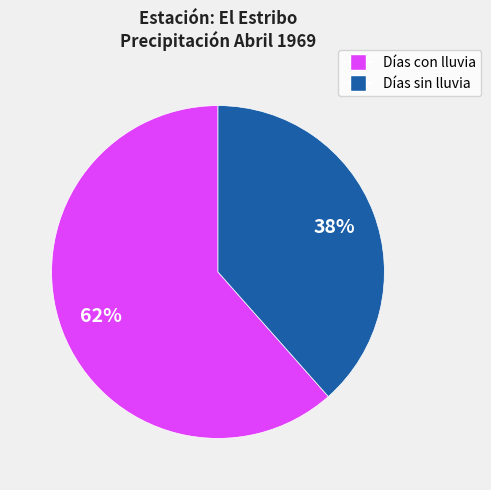

Is there any slice that represents more than half of the pie?

Yes